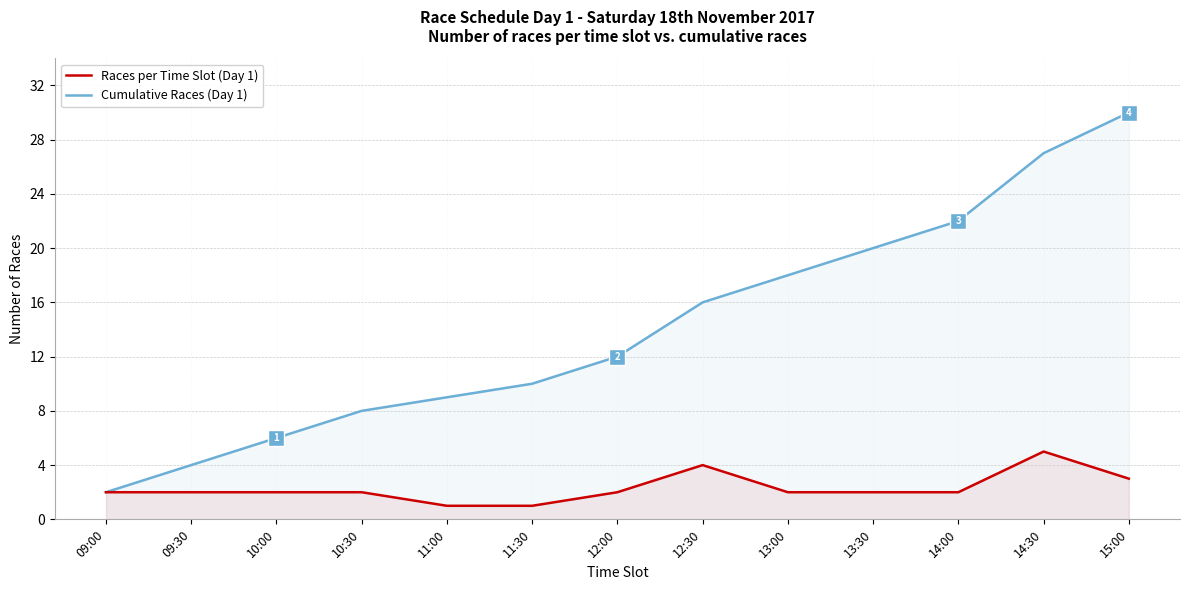

How many data points in Races per Time Slot (Day 1) are less than 2?

2